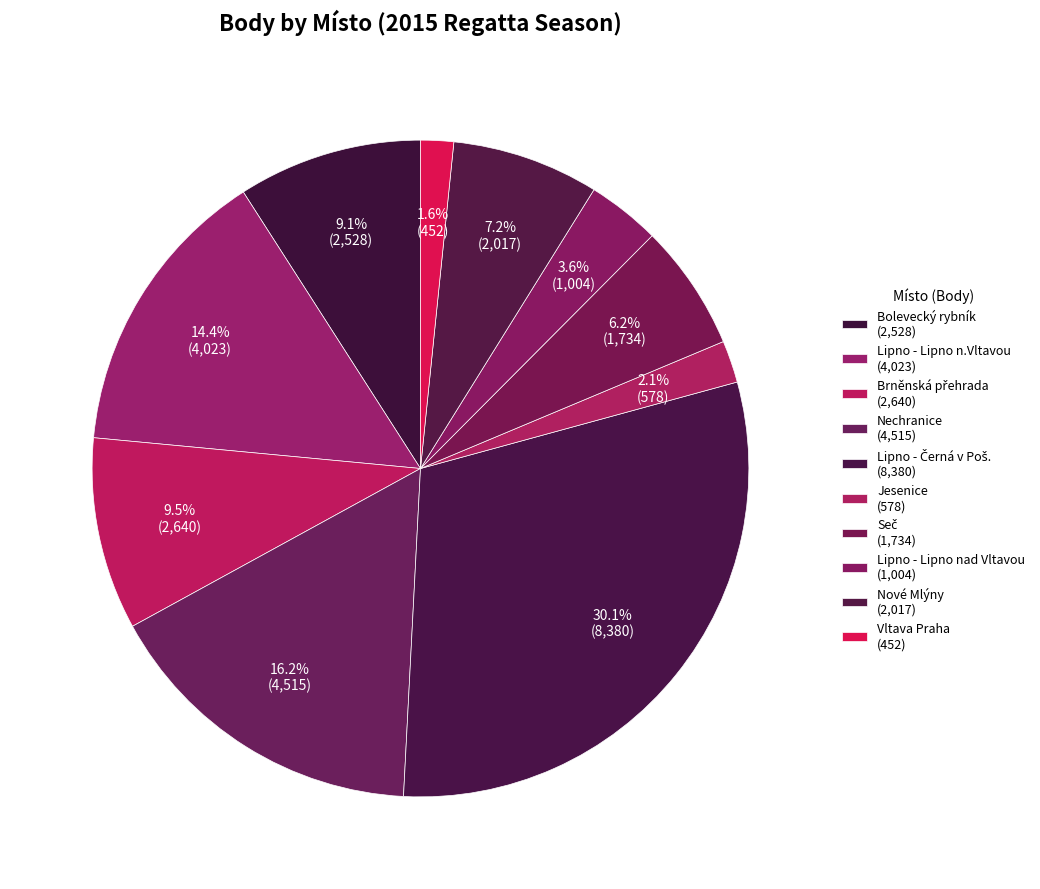

How many segments does this pie chart have?

10